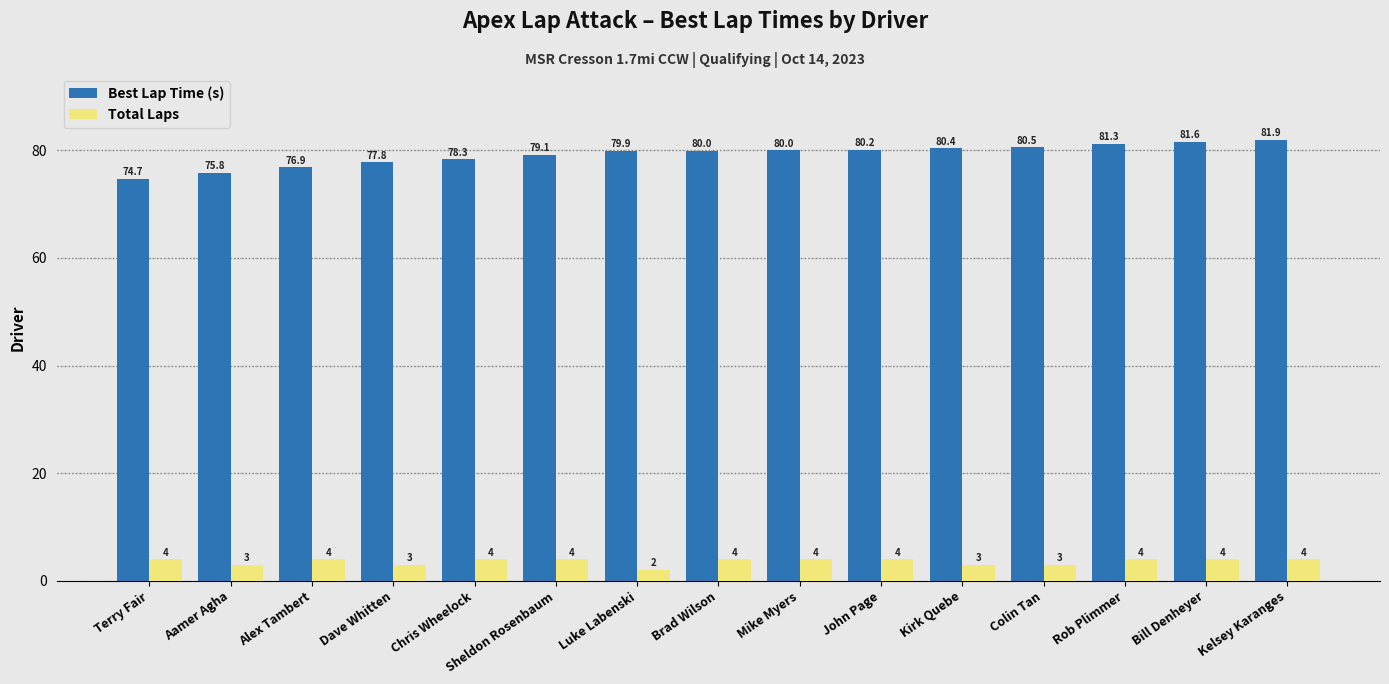

Between Terry Fair and Chris Wheelock, which series saw the biggest shift?

Best Lap Time (s)